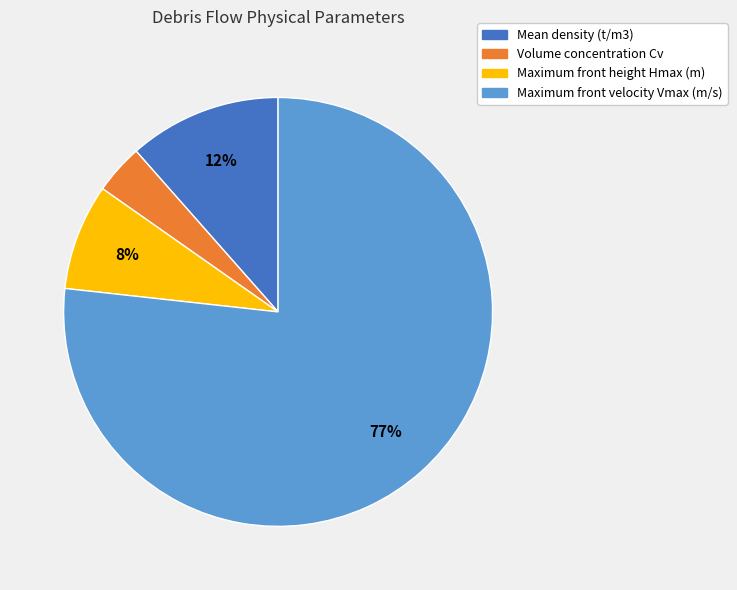

Which slice represents more than half of the pie?

Maximum front velocity Vmax (m/s)